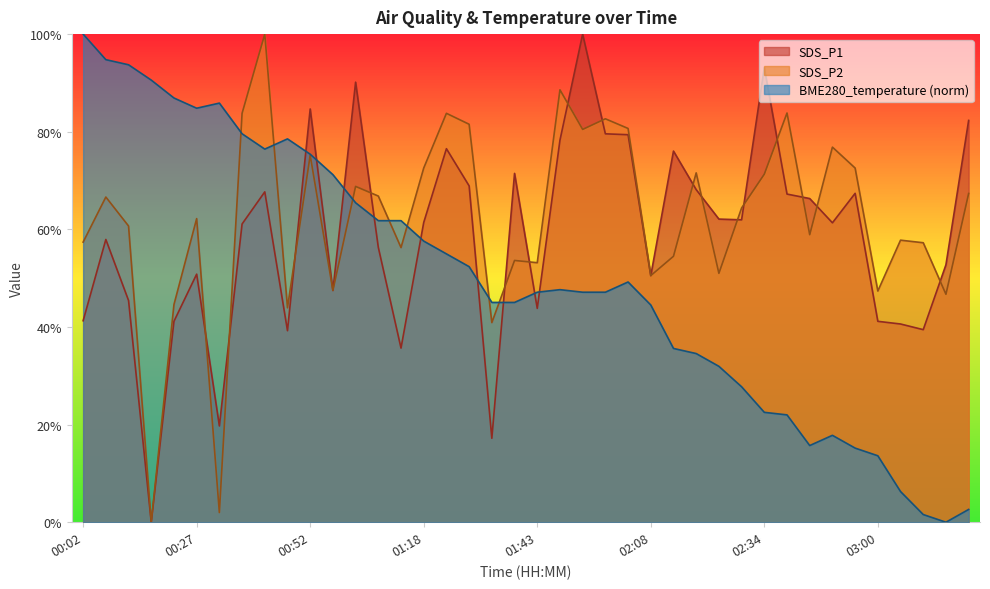

What is the difference between the highest and lowest values at 00:27?

34.0